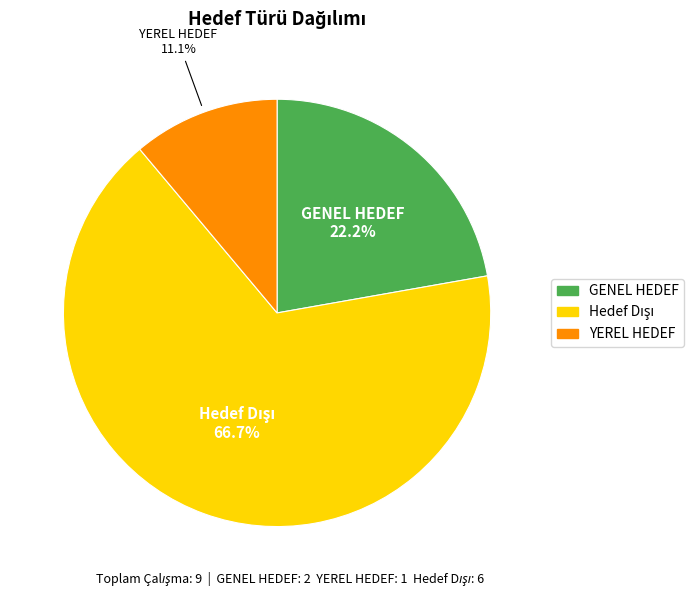

True or false: GENEL HEDEF accounts for 32% of the total.

False